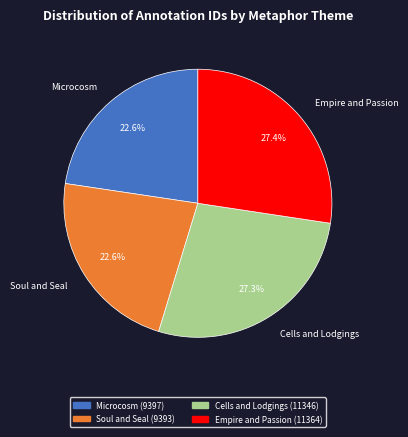

How many segments does this pie chart have?

4